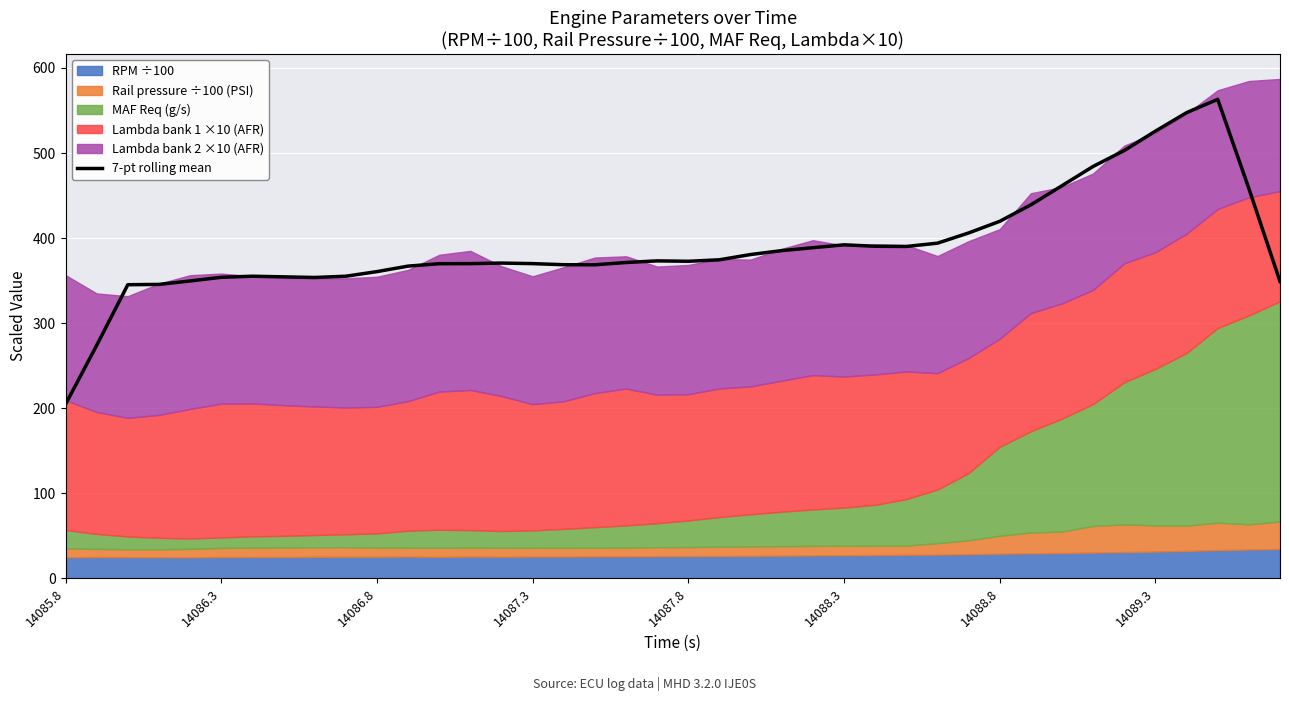

What is the sum of all values?

15609.8